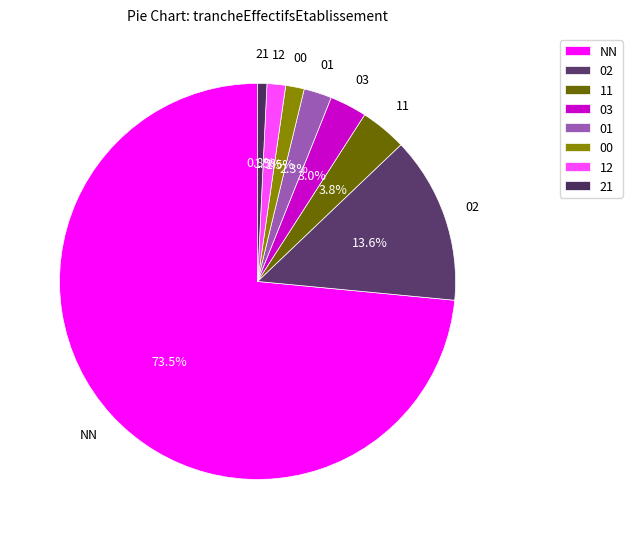

What is the ratio of the value at 03 to the value at 12?

2.0